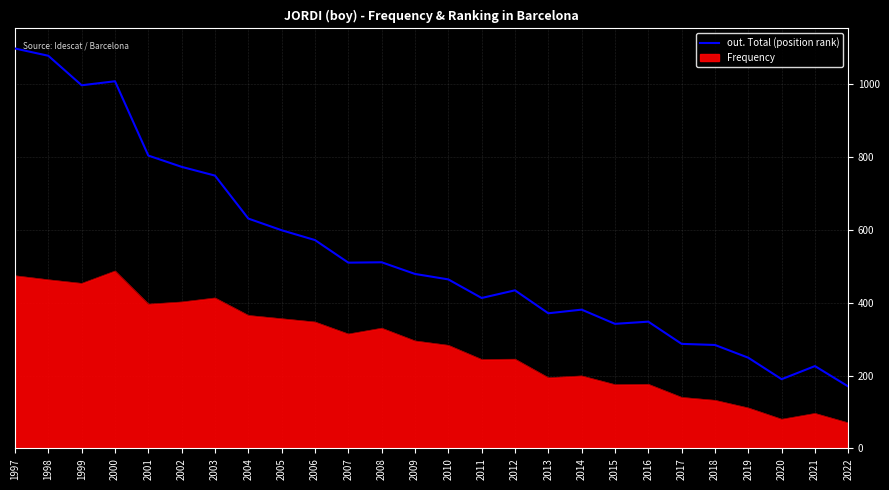

Where is the data nearest to the value 634?

2004